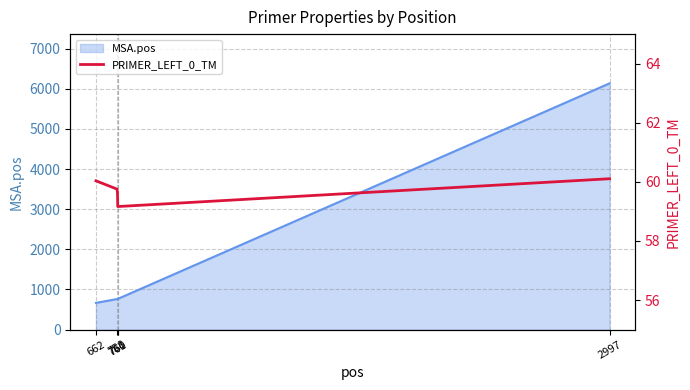

Which category has the lowest value across all series?

761